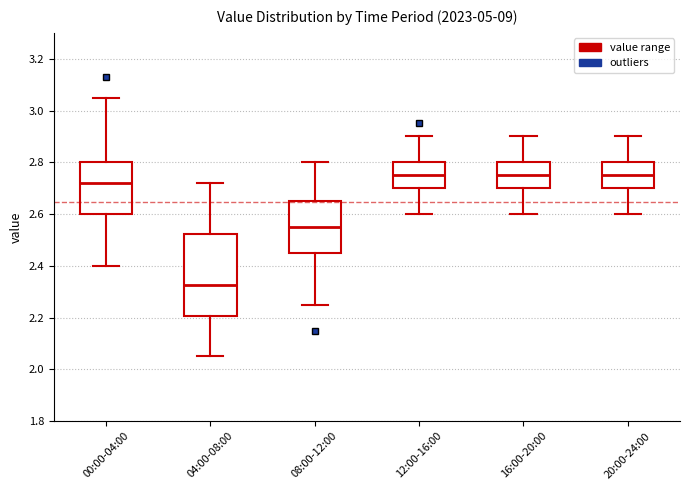

Where does the median line of the box for 20:00-24:00 sit on the y-axis? The values are not printed on the chart, so give them approximately, as read against the axis.

2.76